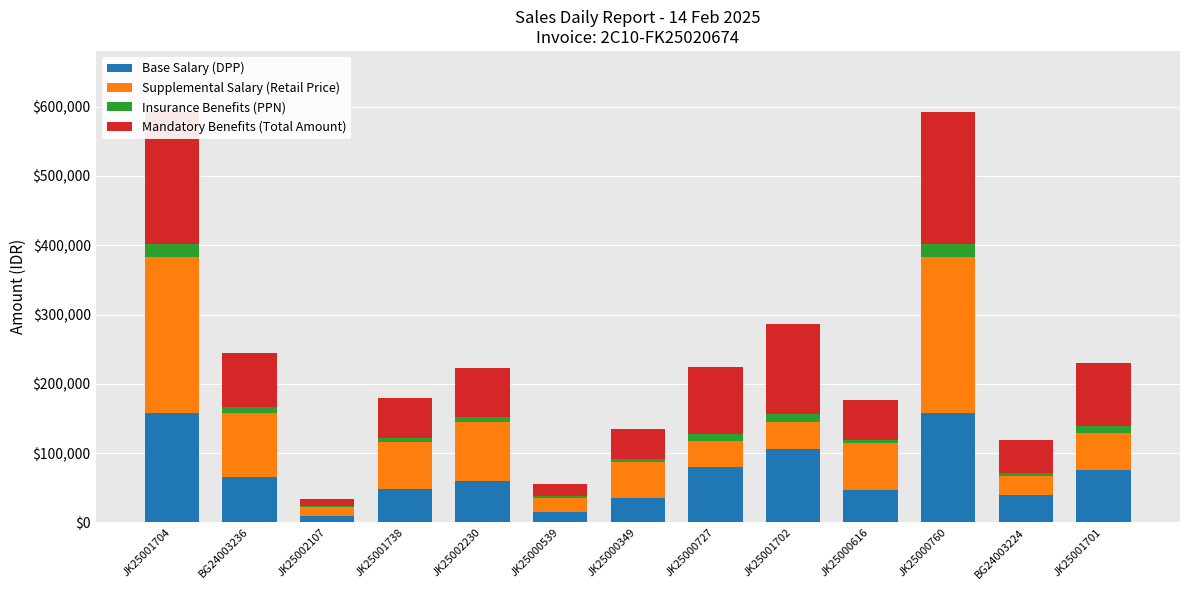

What is the difference between the maximum and minimum values in the Insurance Benefits (PPN) series?

17786.2